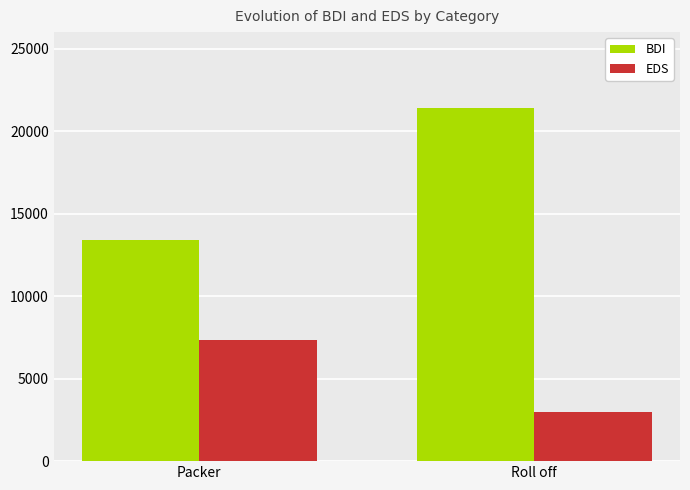

What is the label of the 2nd bar from the left?

Roll off